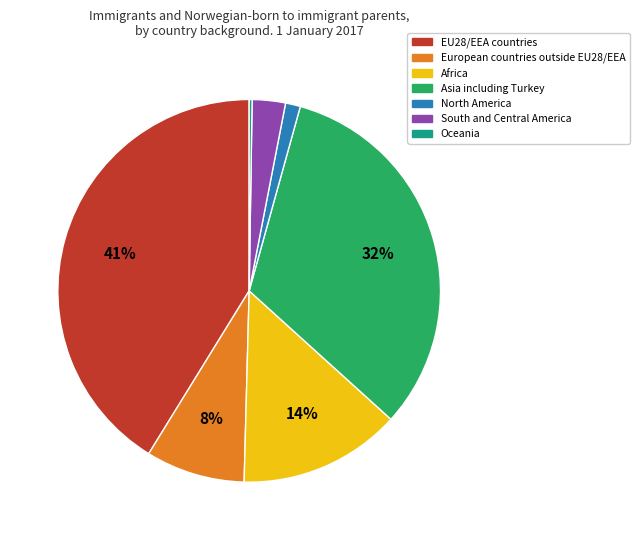

The EU28/EEA countries slice represents 41% of the pie. True or false?

True